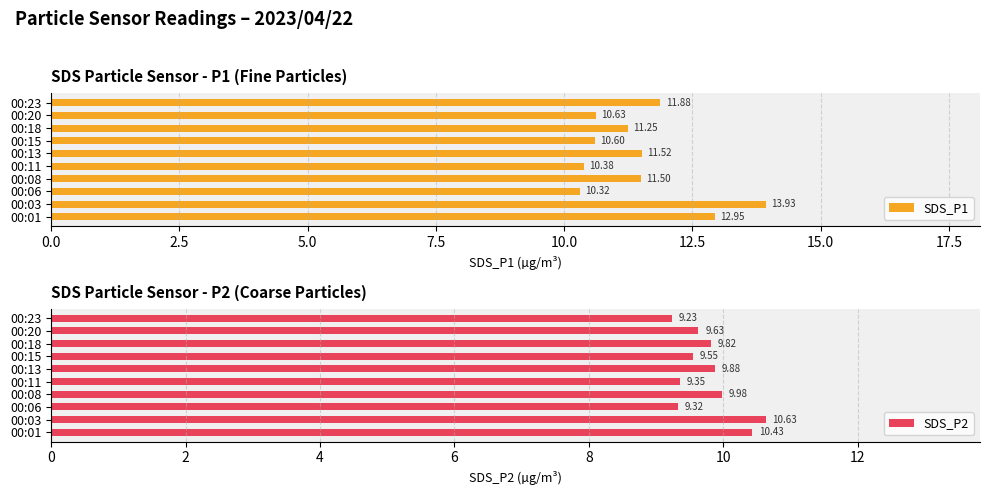

List the labels in order of SDS_P1 value, largest first.

00:03, 00:01, 00:23, 00:13, 00:08, 00:18, 00:20, 00:15, 00:11, 00:06